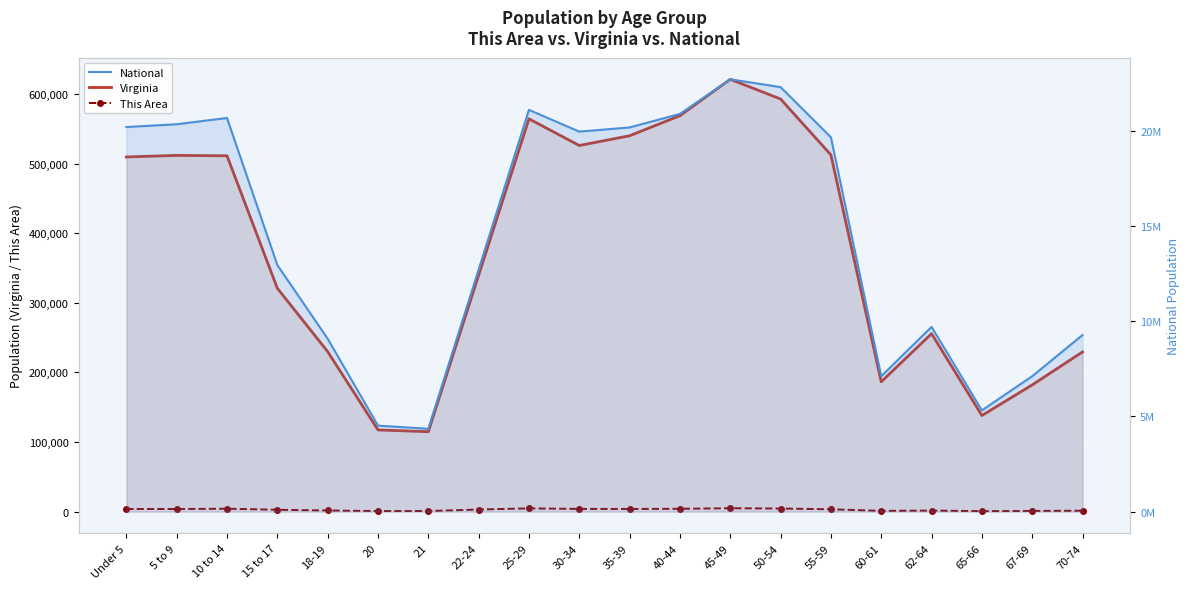

At which category does the chart reach its peak across all series?

45-49